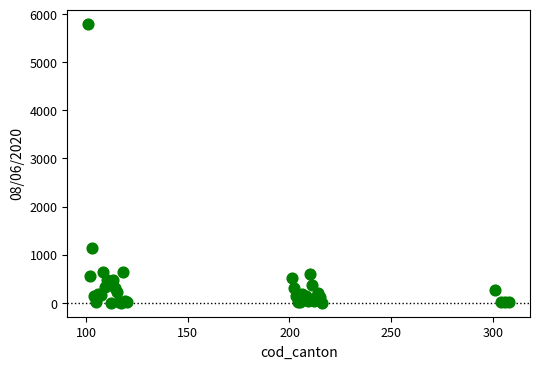

What Y value in the scatter plot is closest to 2903?

1132